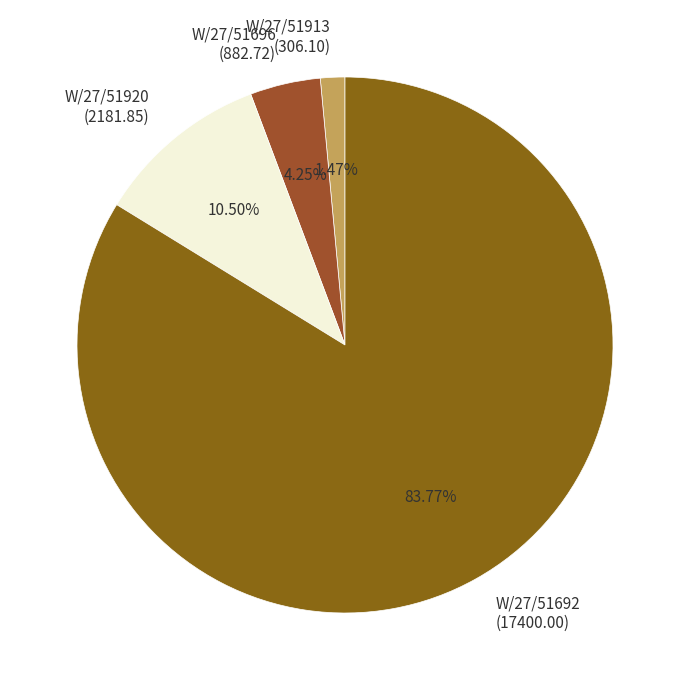

To the nearest percent, what is the average slice percentage?

25%